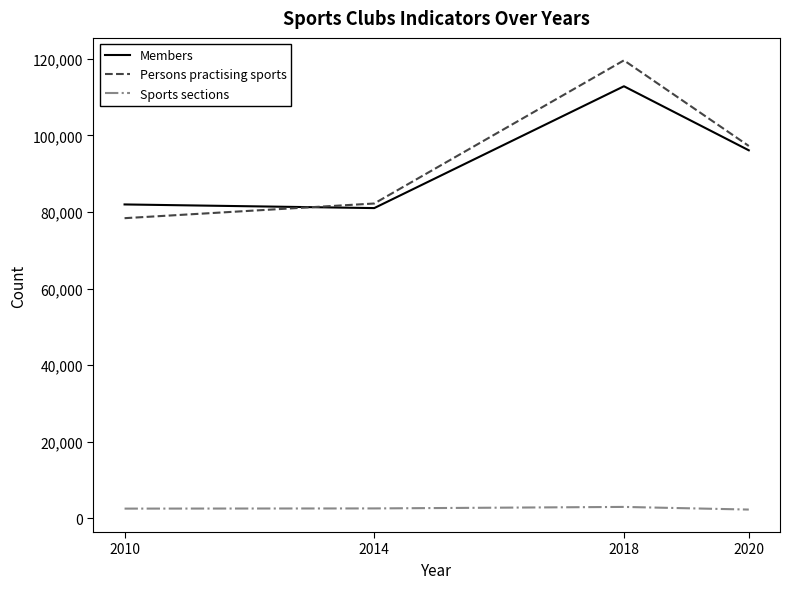

After their last crossing, which series has the higher values: Members or Persons practising sports?

Persons practising sports